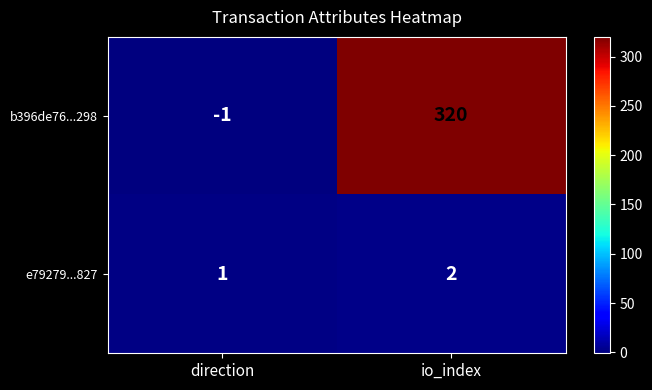

Which category has the highest value in the e79279...827 series?

io_index